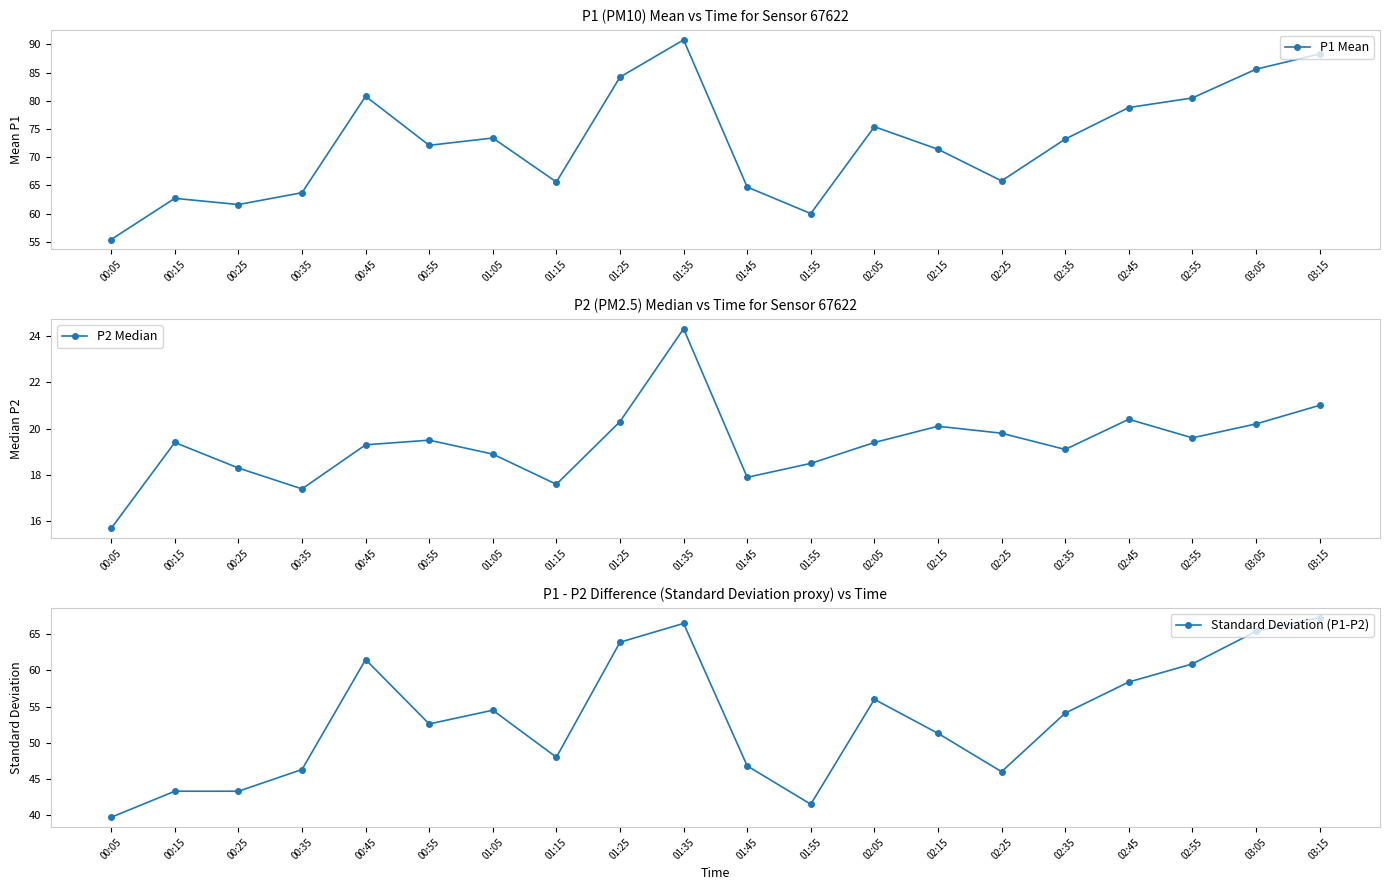

At which category is the sum across all series the highest?

01:35